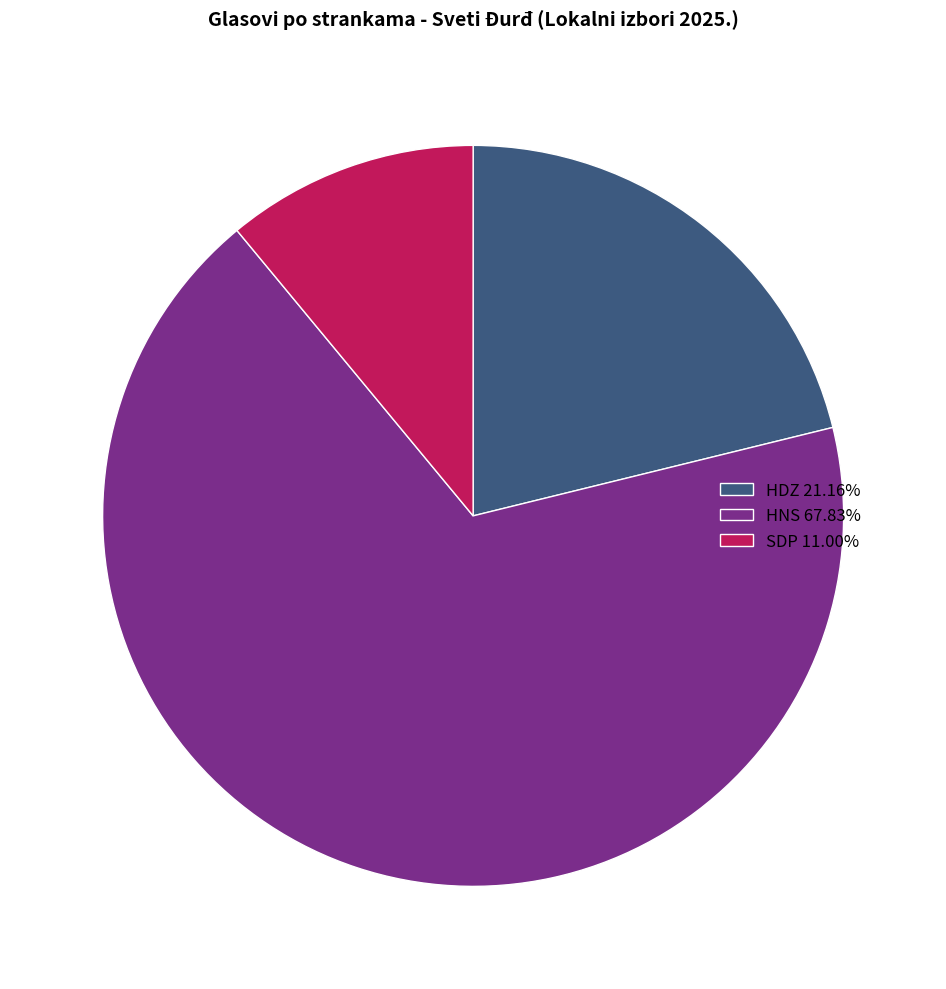

Do SDP 11.00% and HDZ 21.16% together represent more than half of the pie?

No